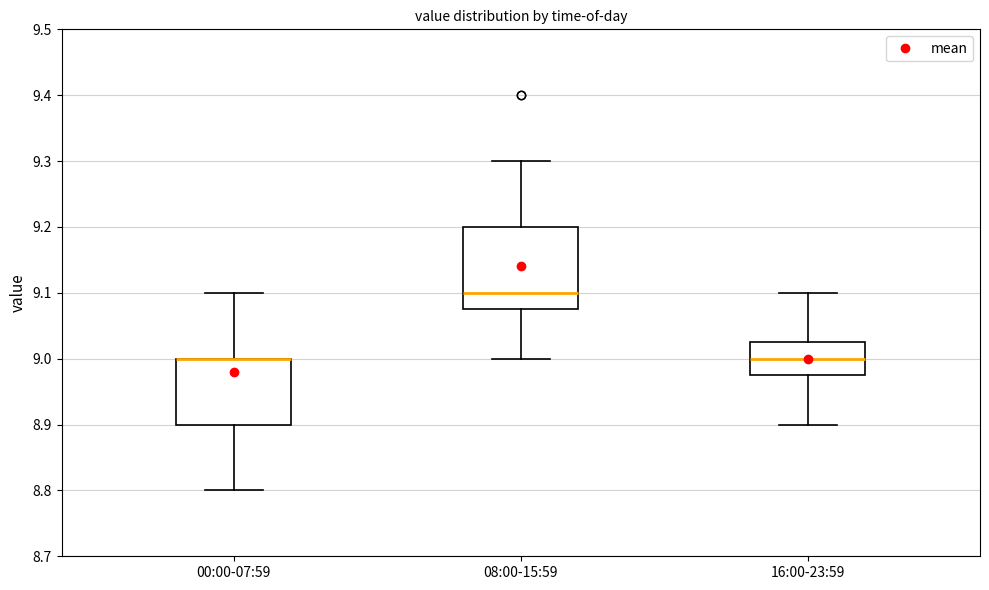

Comparing the boxes themselves (not the whiskers), which one is the tallest?

08:00-15:59